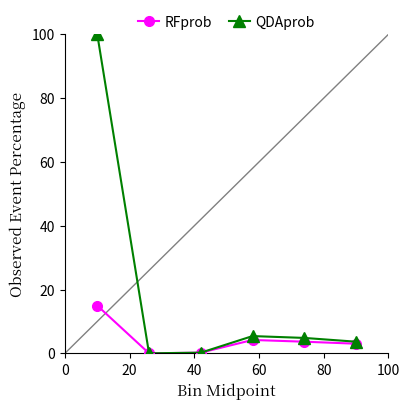

What is the maximum value shown in the chart?

100.0